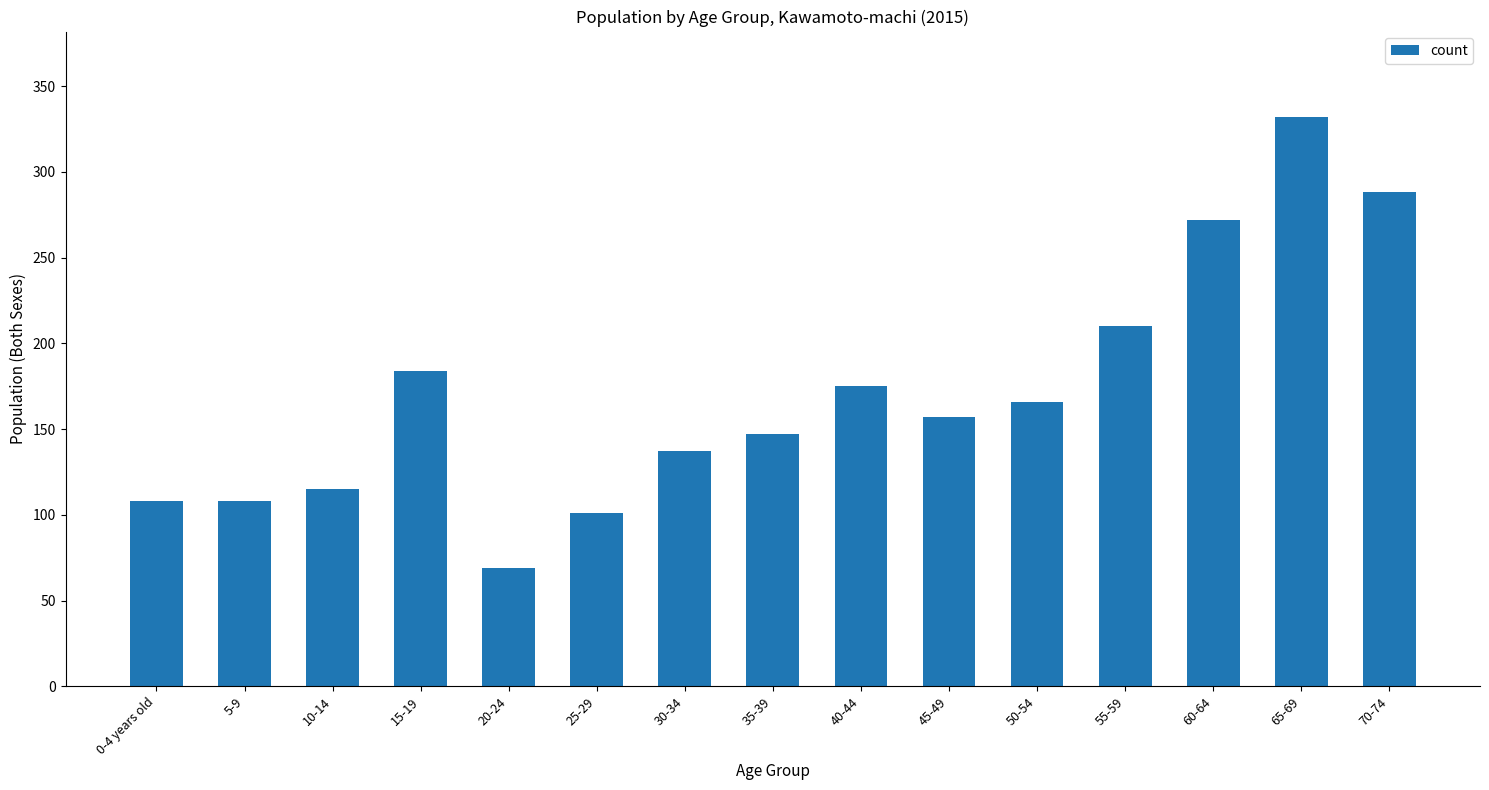

What is the label of the 15th bar from the left?

70-74